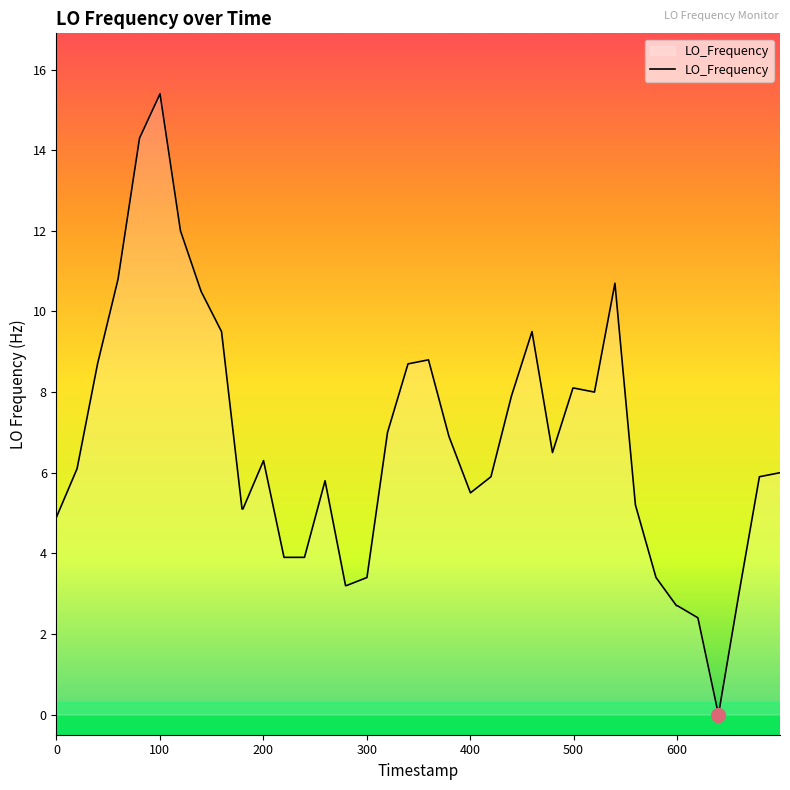

What is the difference between the maximum and minimum values?

15.4